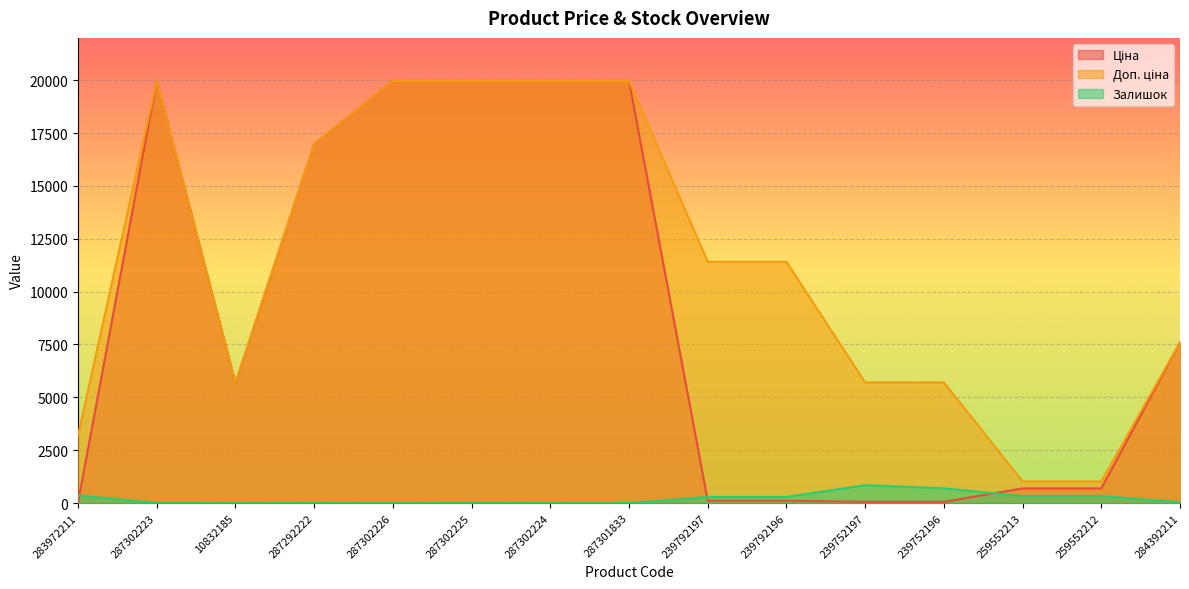

At which label does Доп. ціна reach its minimum?

259552213